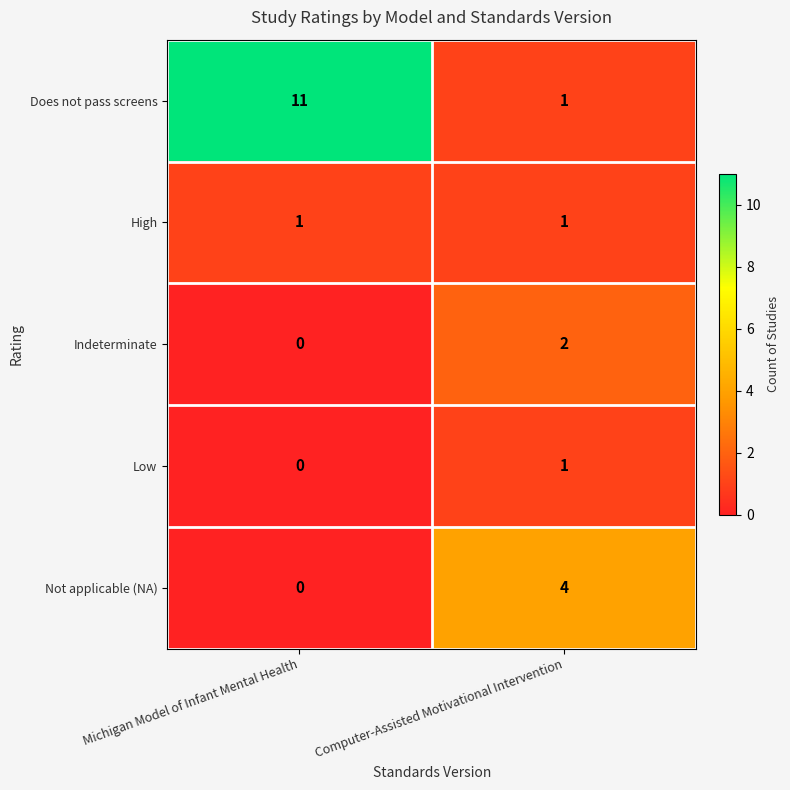

Which category has the lowest value in the Does not pass screens series?

Computer-Assisted Motivational Intervention